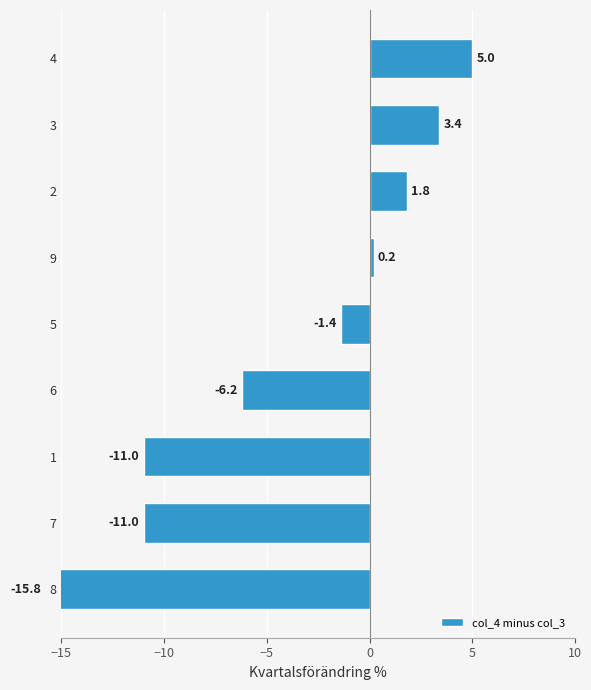

What is the greatest value displayed?

5.0